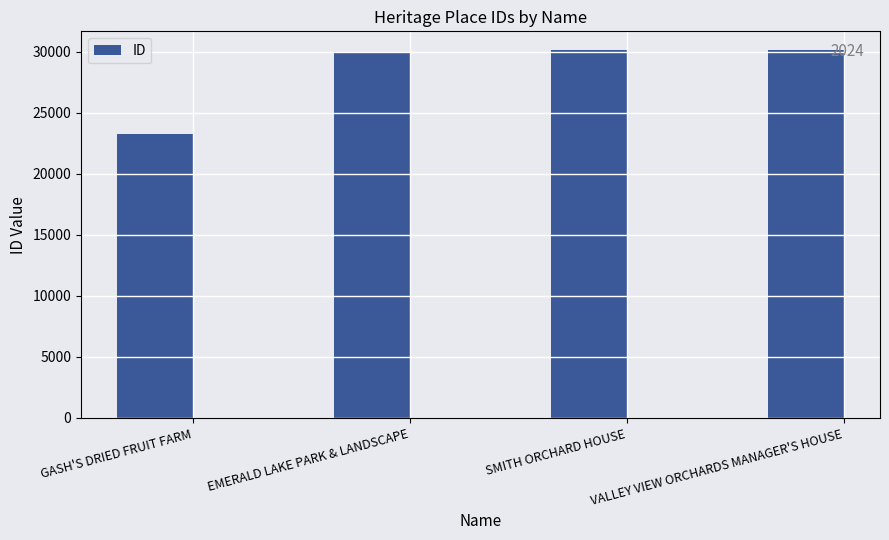

What is the minimum value shown in the chart?

23240